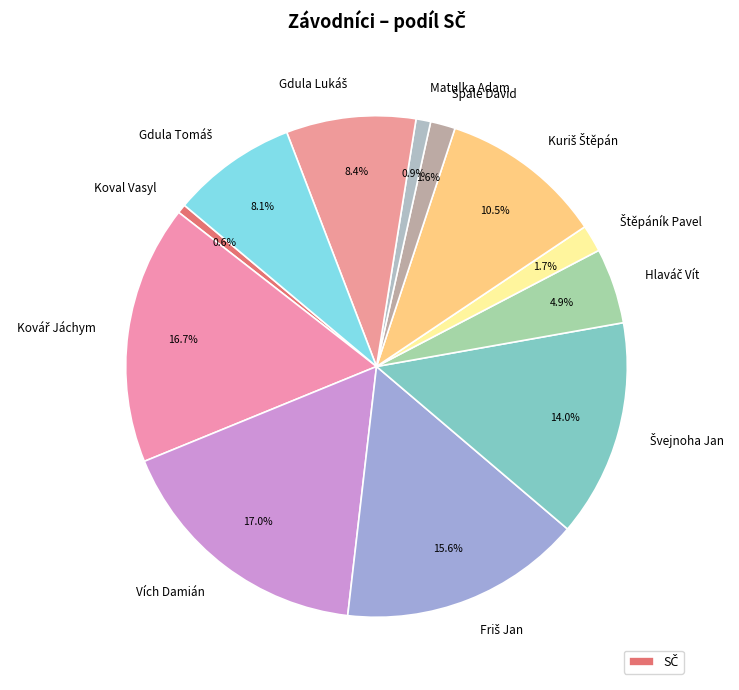

Does any single category account for the majority?

No